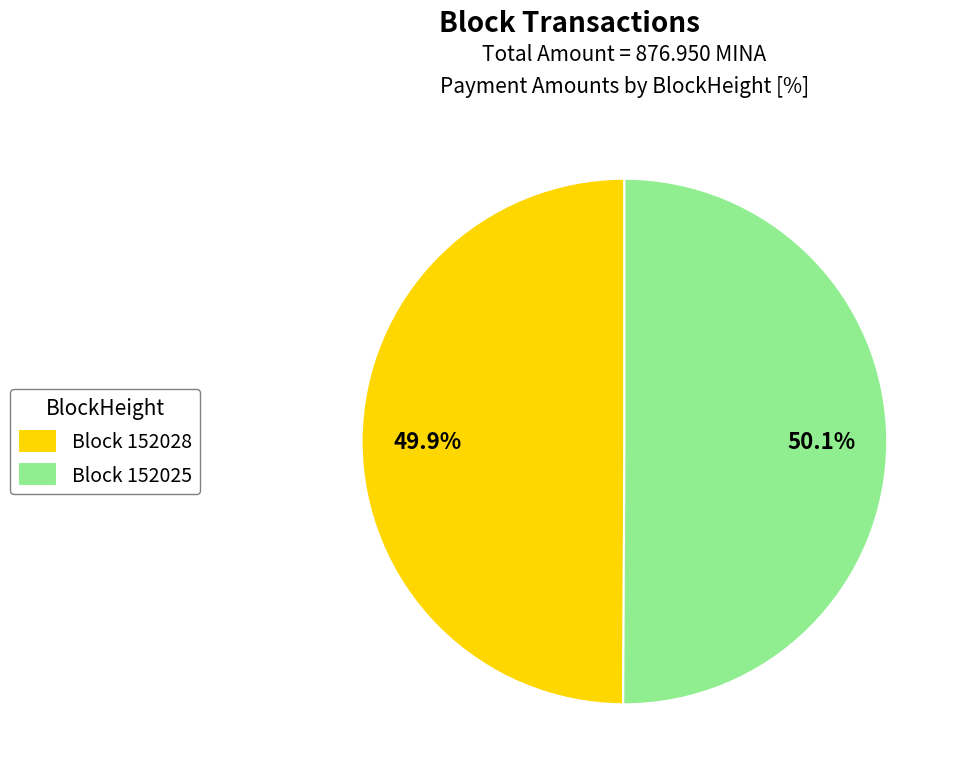

Does any single category account for the majority?

Yes